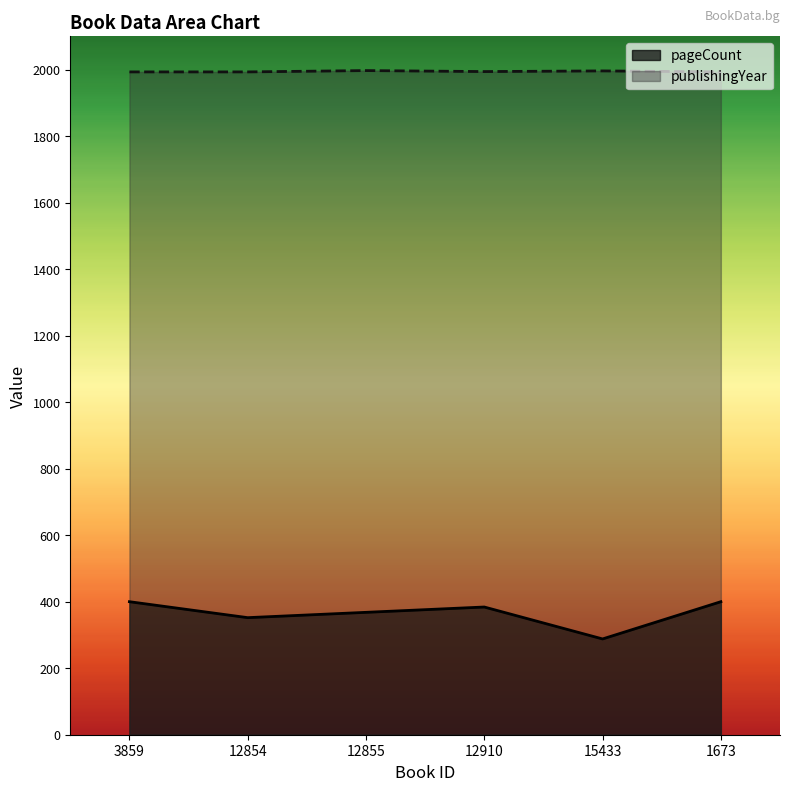

Which category has the lowest value across all series?

15433